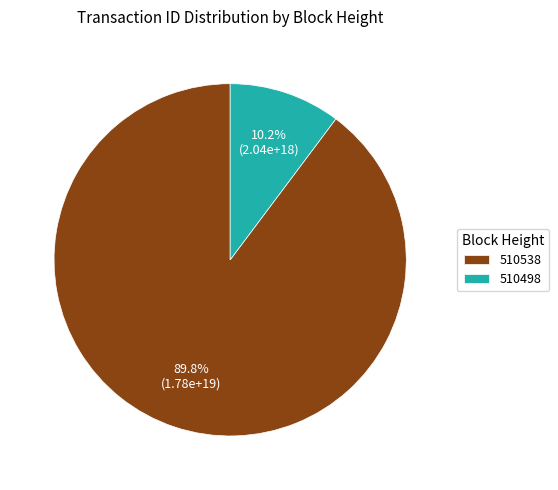

Is the sum of 510498 and 510538 greater than half?

Yes